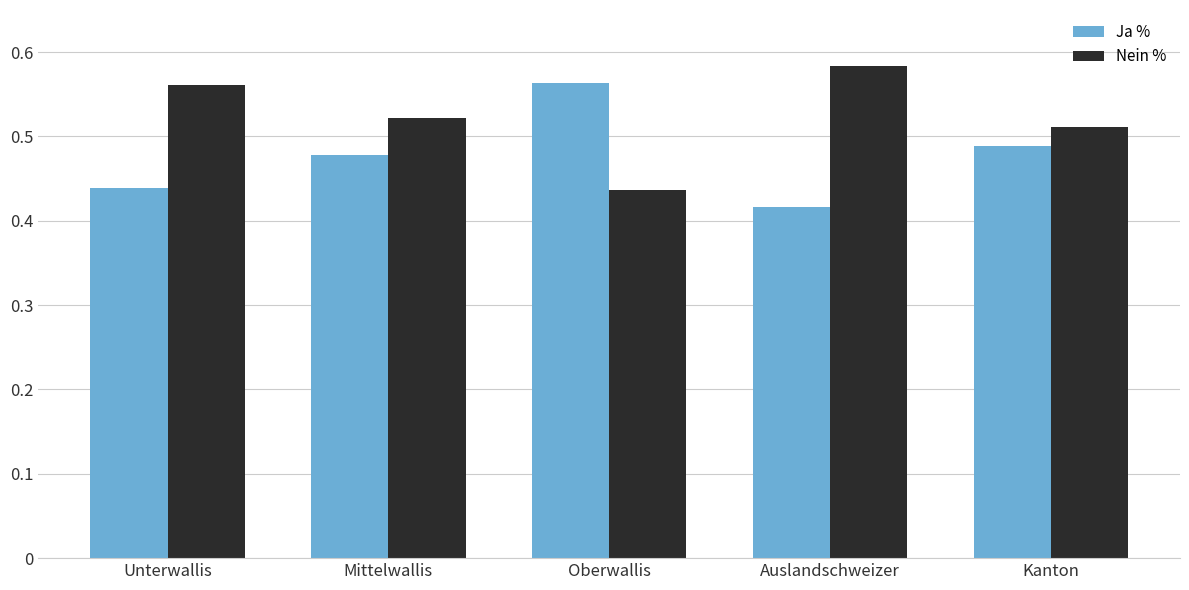

What value does the Nein % series have at Mittelwallis?

52.2